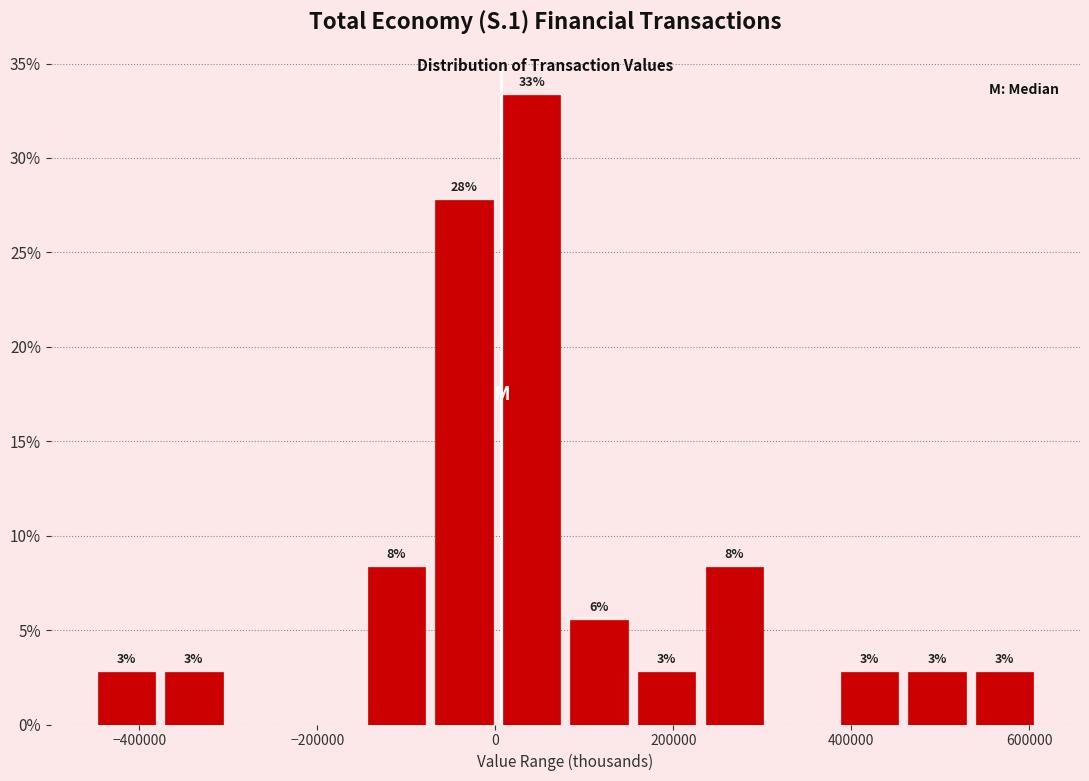

Read against the x-axis, roughly where is the centre of the tallest bar?

40000